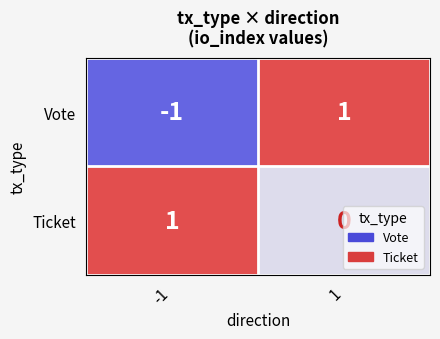

Which series has the widest spread of values?

Vote